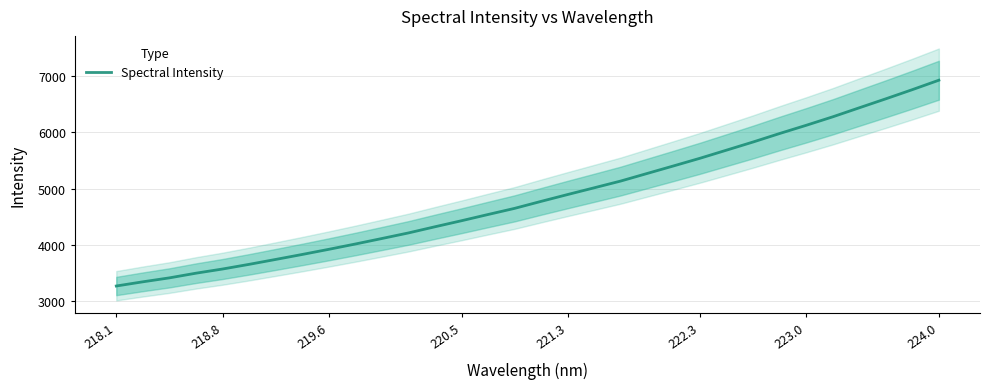

What is the greatest value displayed?

6929.8